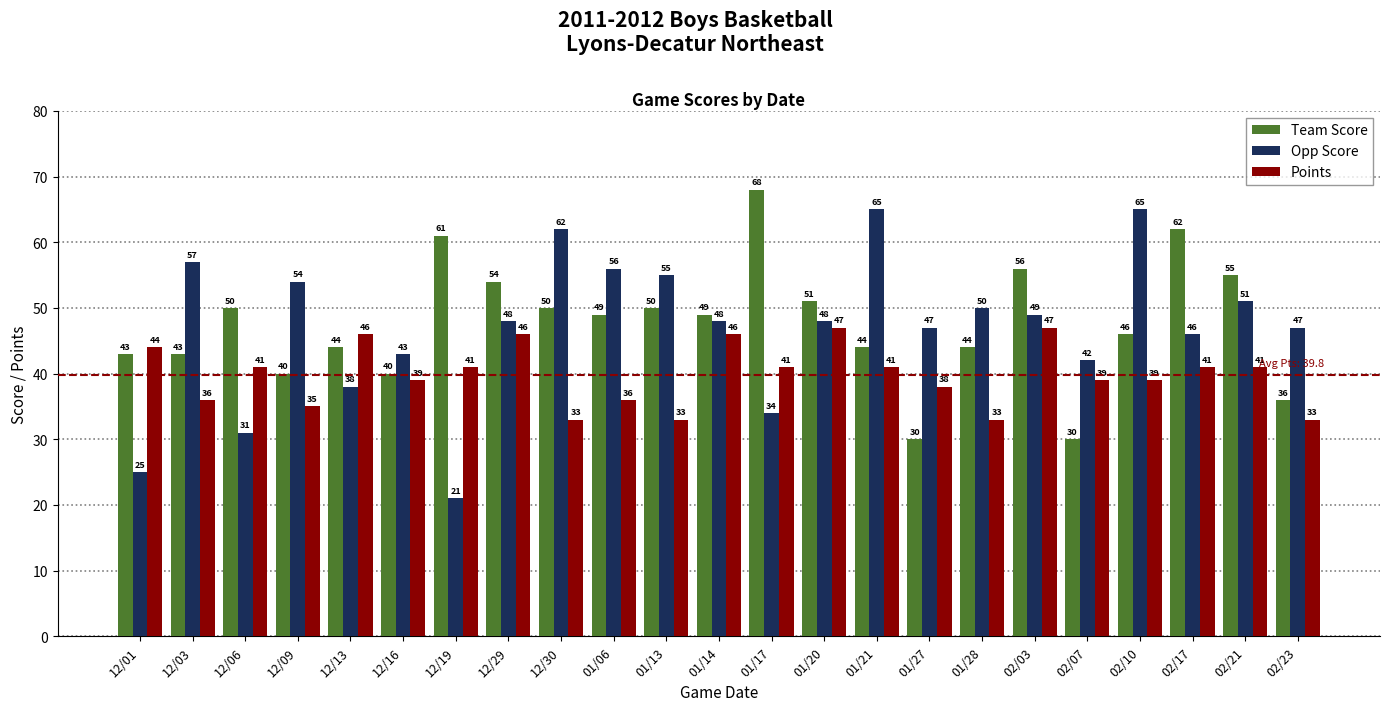

True or false: Team Score has a value of 49 at 01/06.

True